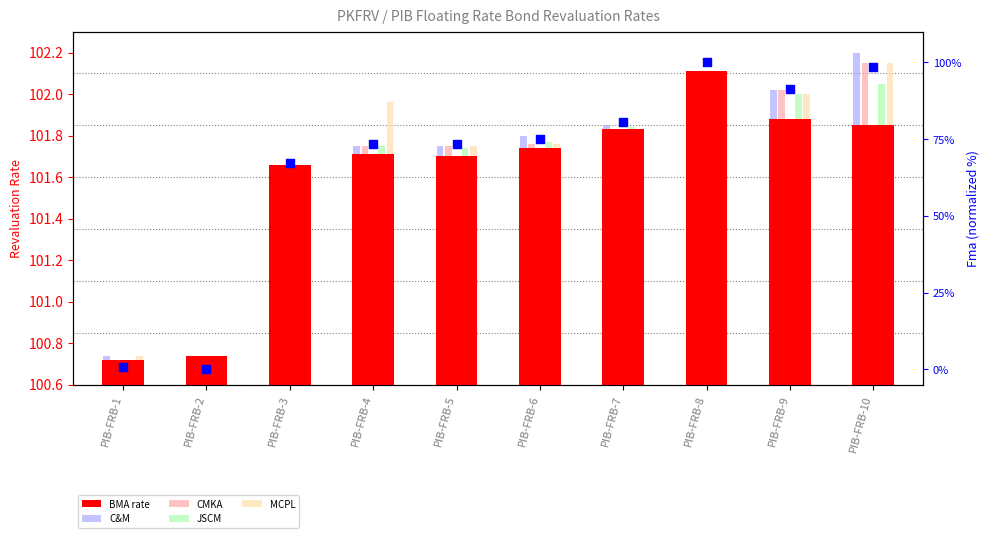

Which series reaches the minimum Y coordinate?

Fma (normalized)